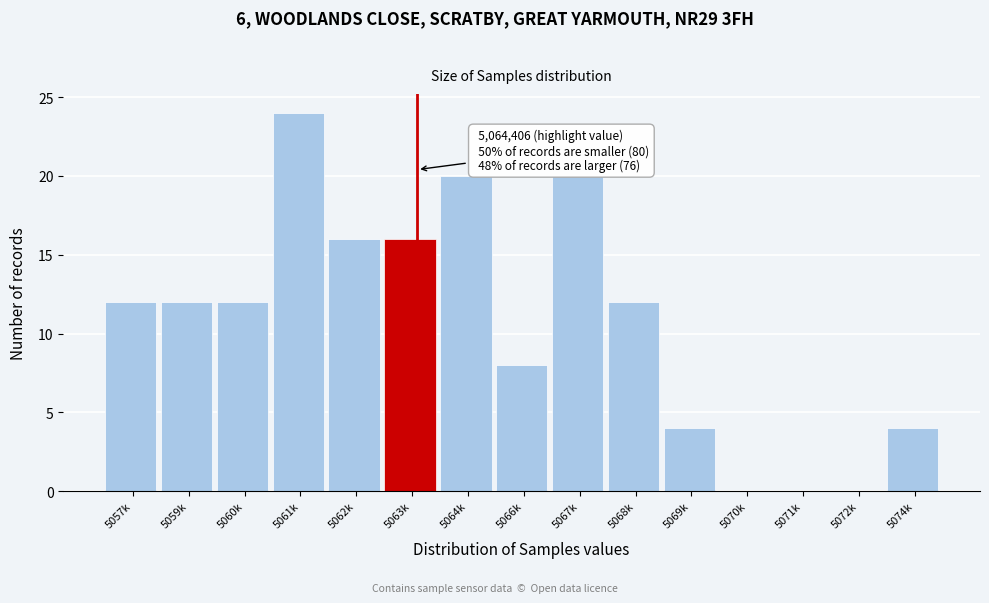

Reading left to right, transcribe all the data shown in this chart.

5057k=12	5059k=12	5060k=12	5061k=24	5062k=16	5063k=16	5064k=20	5066k=8	5067k=20	5068k=12	5069k=4	5070k=0	5071k=0	5072k=0	5074k=4